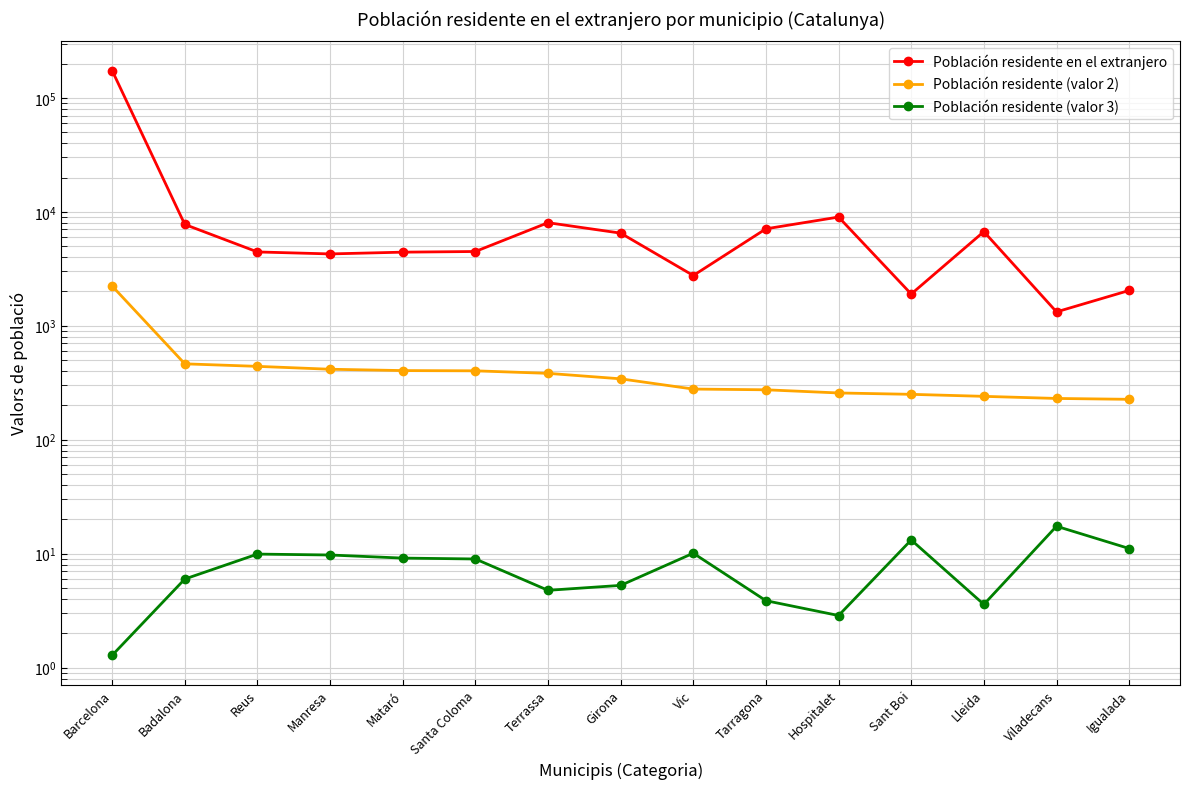

Reading right to left, transcribe all the data shown in this chart.

Población residente en el extranjero: Igualada=2040.0	Viladecans=1323.0	Lleida=6698.0	Sant Boi=1898.0	Hospitalet=8994.0	Tarragona=7090.0	Vic=2759.0	Girona=6498.0	Terrassa=8026.0	Santa Coloma=4483.0	Mataró=4424.0	Manresa=4269.0	Reus=4443.0	Badalona=7746.0	Barcelona=173686.0
Población residente (valor 2): Igualada=226.0	Viladecans=230.0	Lleida=240.0	Sant Boi=250.0	Hospitalet=257.0	Tarragona=274.0	Vic=278.0	Girona=342.0	Terrassa=382.0	Santa Coloma=402.0	Mataró=404.0	Manresa=415.0	Reus=440.0	Badalona=463.0	Barcelona=2230.0
Población residente (valor 3): Igualada=11.1	Viladecans=17.4	Lleida=3.6	Sant Boi=13.2	Hospitalet=2.9	Tarragona=3.9	Vic=10.1	Girona=5.3	Terrassa=4.8	Santa Coloma=9.0	Mataró=9.1	Manresa=9.7	Reus=9.9	Badalona=6.0	Barcelona=1.3